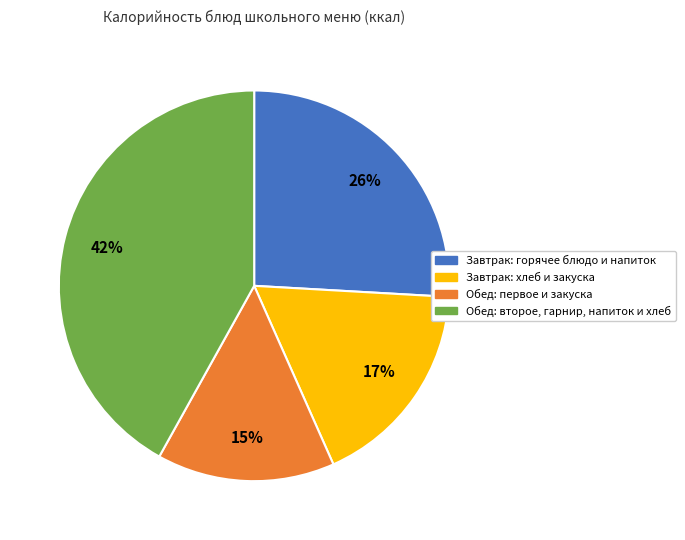

How many segments does this pie chart have?

4